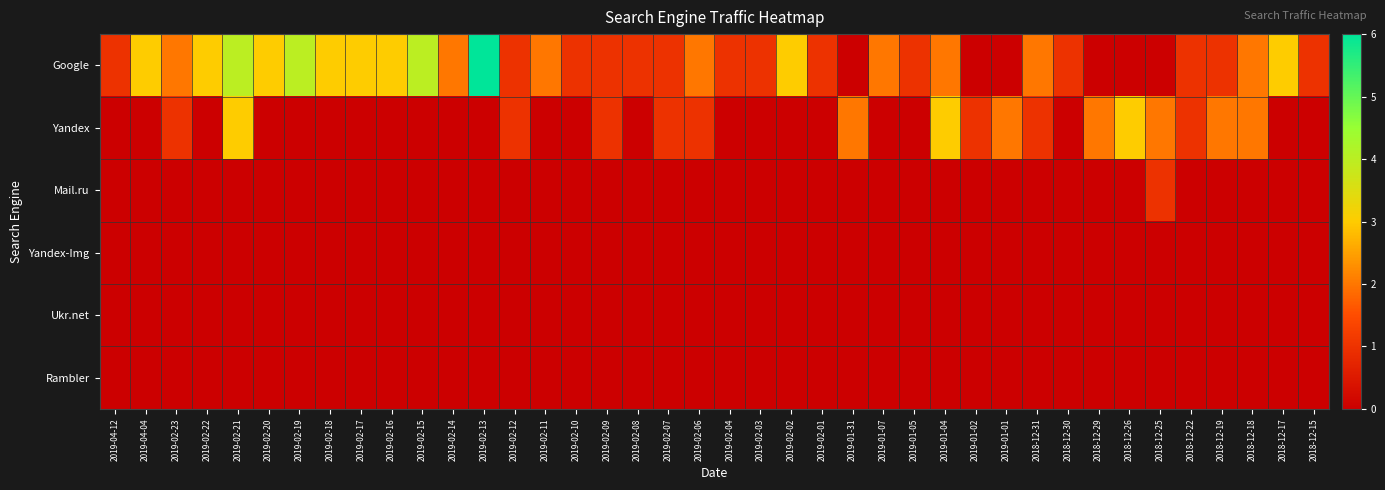

Between 2019-02-07 and 2018-12-31, which is larger?

2018-12-31